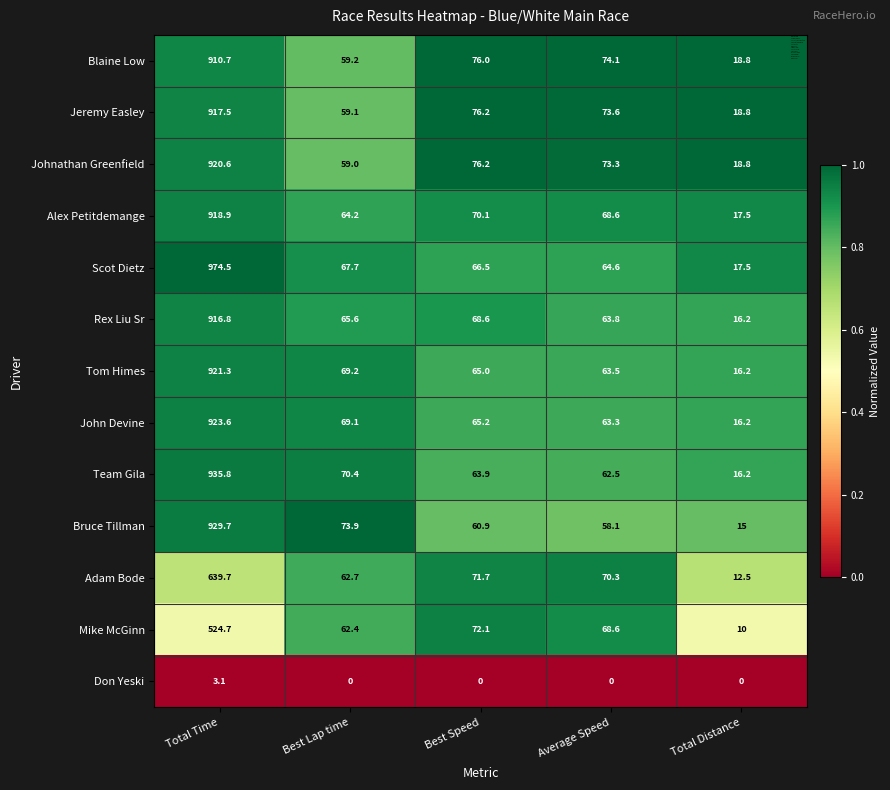

What is the sum of all Blaine Low values?

1138.8